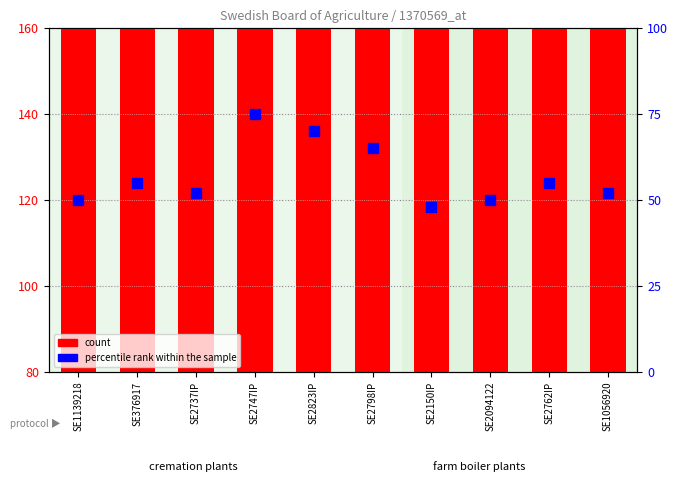

How many data points in count are above 130?

4